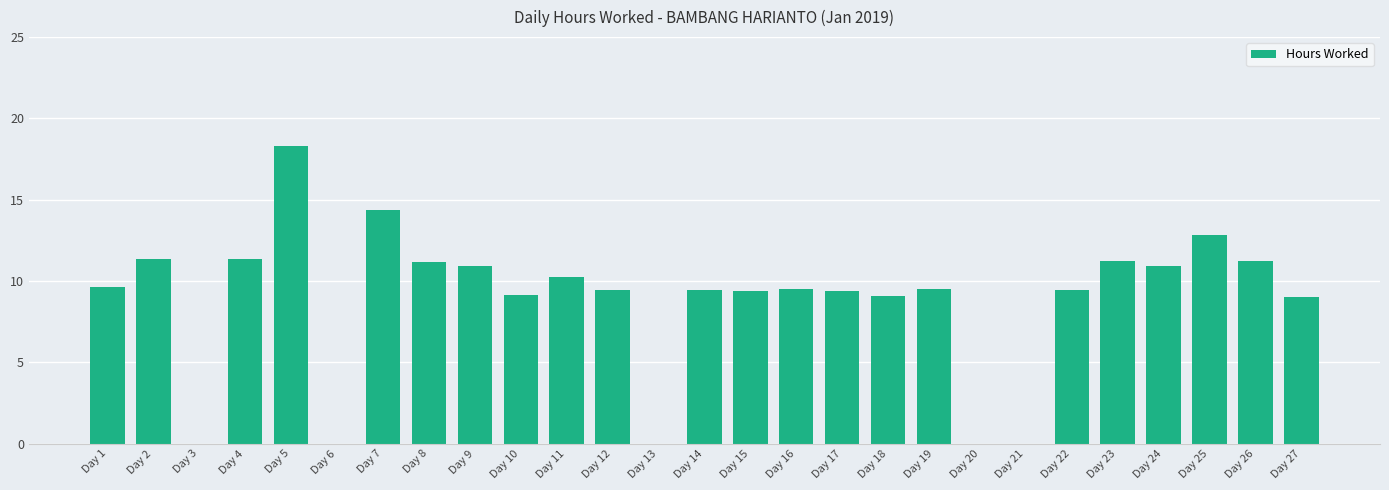

Is it true that the value at Day 15 is 16.0?

False